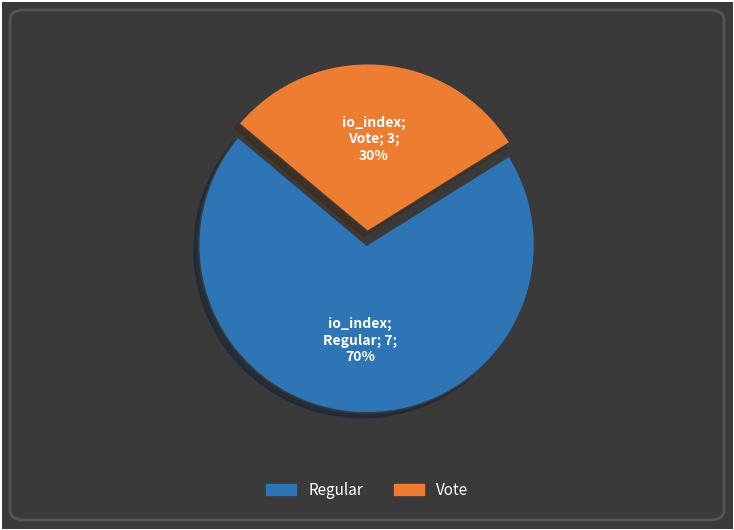

The Regular slice represents 55% of the pie. True or false?

False